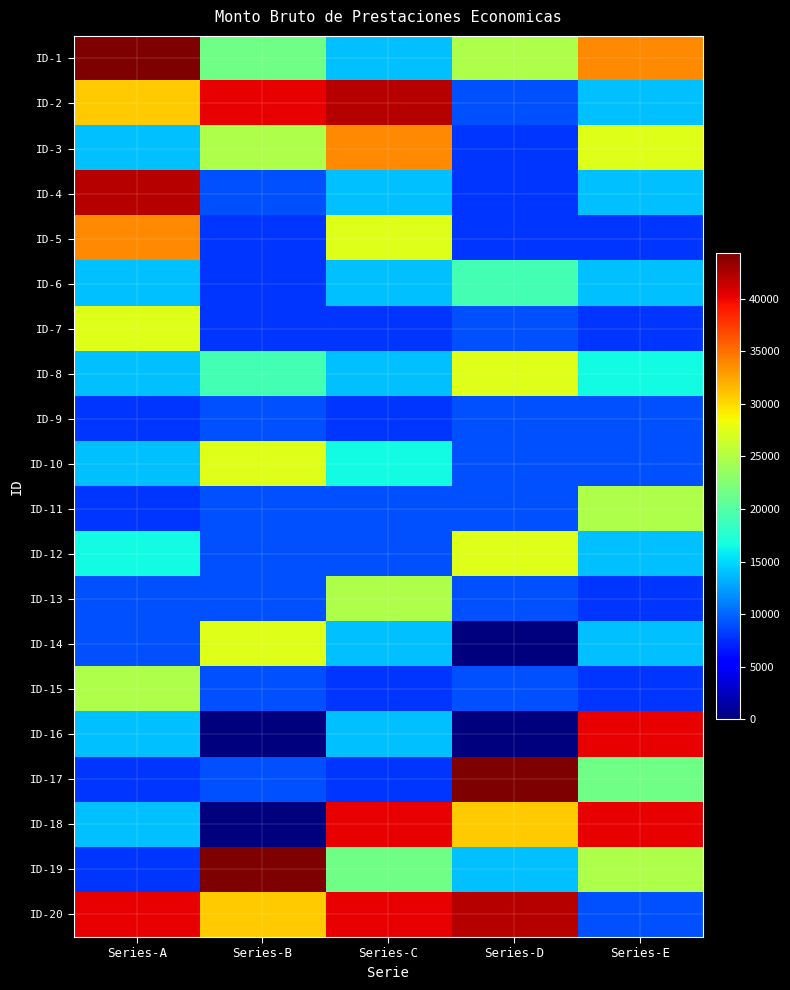

Reading left to right, what are all the values shown in this chart?

ID-1: Series-A=44297.0	Series-B=21584.0	Series-C=14015.5	Series-D=24838.0	Series-E=33904.0
ID-2: Series-A=30706.5	Series-B=40309.0	Series-C=42160.5	Series-D=9143.5	Series-E=14015.5
ID-3: Series-A=14015.5	Series-B=24838.0	Series-C=33904.0	Series-D=7953.5	Series-E=27404.5
ID-4: Series-A=42160.5	Series-B=9143.5	Series-C=14015.5	Series-D=7953.5	Series-E=14015.5
ID-5: Series-A=33904.0	Series-B=7953.5	Series-C=27404.5	Series-D=7953.5	Series-E=7953.5
ID-6: Series-A=14015.5	Series-B=7953.5	Series-C=14015.5	Series-D=19118.0	Series-E=14015.5
ID-7: Series-A=27404.5	Series-B=7953.5	Series-C=7953.5	Series-D=9143.5	Series-E=7953.5
ID-8: Series-A=14015.5	Series-B=19118.0	Series-C=14015.5	Series-D=27404.5	Series-E=16453.0
ID-9: Series-A=7953.5	Series-B=9143.5	Series-C=7953.5	Series-D=9143.5	Series-E=9143.5
ID-10: Series-A=14015.5	Series-B=27404.5	Series-C=16453.0	Series-D=9143.5	Series-E=9143.5
ID-11: Series-A=7953.5	Series-B=9143.5	Series-C=9143.5	Series-D=9143.5	Series-E=24838.0
ID-12: Series-A=16453.0	Series-B=9143.5	Series-C=9143.5	Series-D=27404.5	Series-E=14015.5
ID-13: Series-A=9143.5	Series-B=9143.5	Series-C=24838.0	Series-D=9143.5	Series-E=7953.5
ID-14: Series-A=9143.5	Series-B=27404.5	Series-C=14015.5	Series-D=0.0	Series-E=14015.5
ID-15: Series-A=24838.0	Series-B=9143.5	Series-C=7953.5	Series-D=9143.5	Series-E=7953.5
ID-16: Series-A=14015.5	Series-B=0.0	Series-C=14015.5	Series-D=13.3	Series-E=40309.0
ID-17: Series-A=7953.5	Series-B=9143.5	Series-C=7953.5	Series-D=44297.0	Series-E=21584.0
ID-18: Series-A=14015.5	Series-B=13.3	Series-C=40309.0	Series-D=30706.5	Series-E=40309.0
ID-19: Series-A=7953.5	Series-B=44297.0	Series-C=21584.0	Series-D=14015.5	Series-E=24838.0
ID-20: Series-A=40309.0	Series-B=30706.5	Series-C=40309.0	Series-D=42160.5	Series-E=9143.5